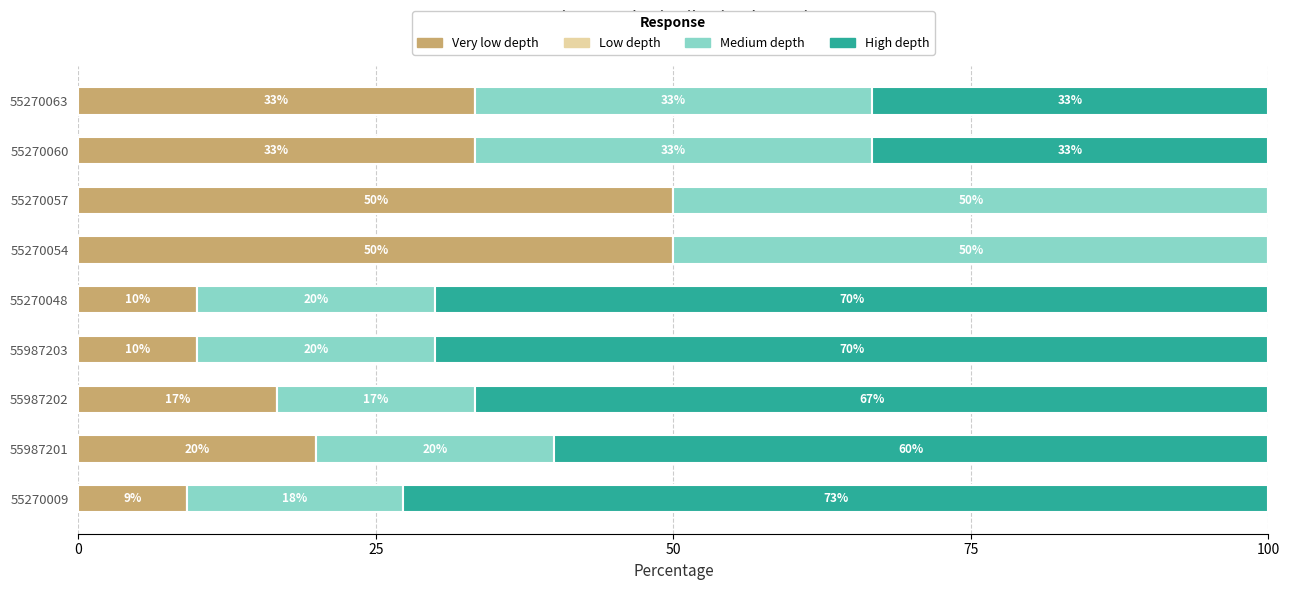

What value does the Very low depth series have at 55270048?

10.0